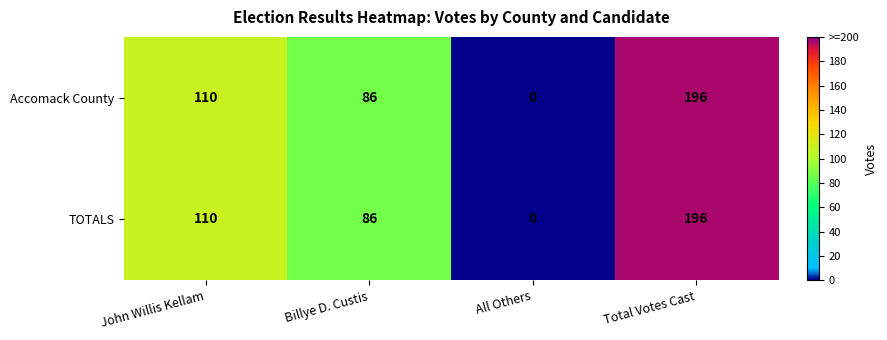

Is the value of TOTALS at All Others greater than the value of Accomack County at John Willis Kellam?

No